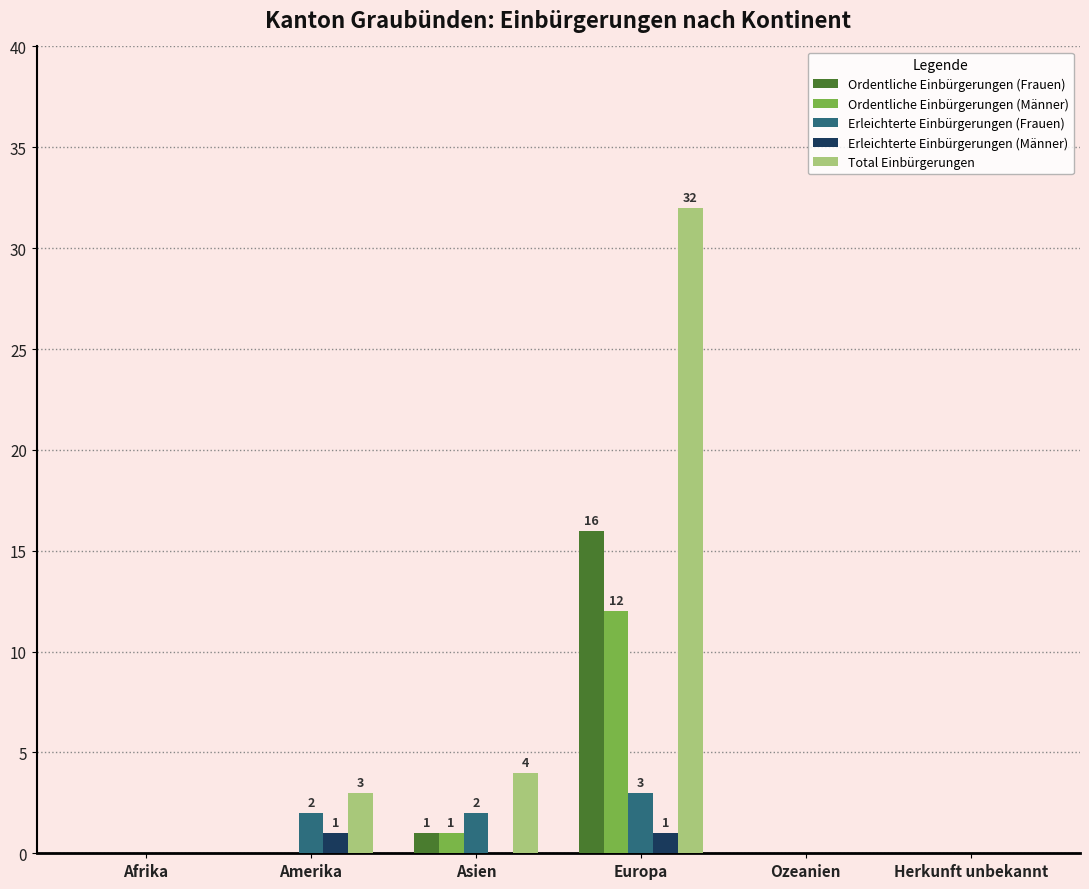

Reading left to right, extract all data points from this chart.

Ordentliche Einbürgerungen (Frauen): Afrika=0	Amerika=0	Asien=1	Europa=16	Ozeanien=0	Herkunft unbekannt=0
Ordentliche Einbürgerungen (Männer): Afrika=0	Amerika=0	Asien=1	Europa=12	Ozeanien=0	Herkunft unbekannt=0
Erleichterte Einbürgerungen (Frauen): Afrika=0	Amerika=2	Asien=2	Europa=3	Ozeanien=0	Herkunft unbekannt=0
Erleichterte Einbürgerungen (Männer): Afrika=0	Amerika=1	Asien=0	Europa=1	Ozeanien=0	Herkunft unbekannt=0
Total Einbürgerungen: Afrika=0	Amerika=3	Asien=4	Europa=32	Ozeanien=0	Herkunft unbekannt=0